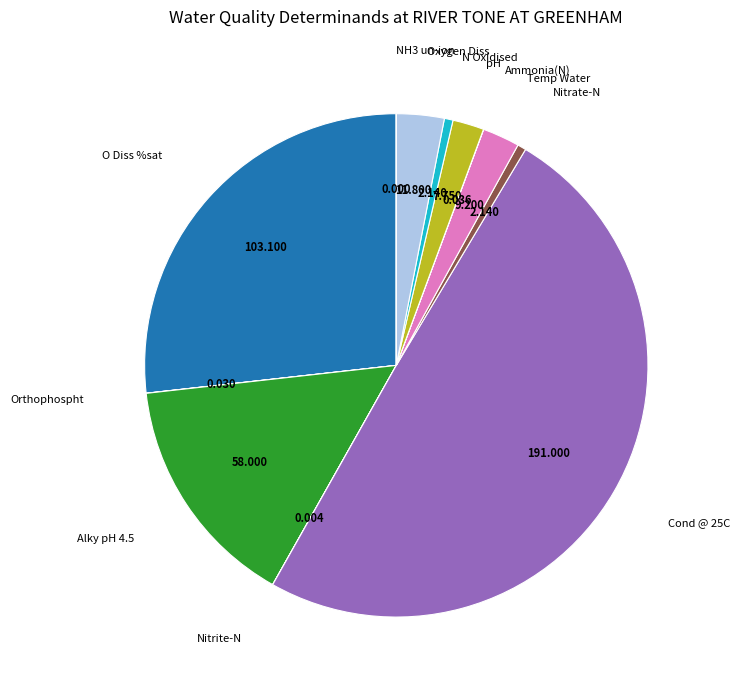

Is there a majority slice in this chart?

No